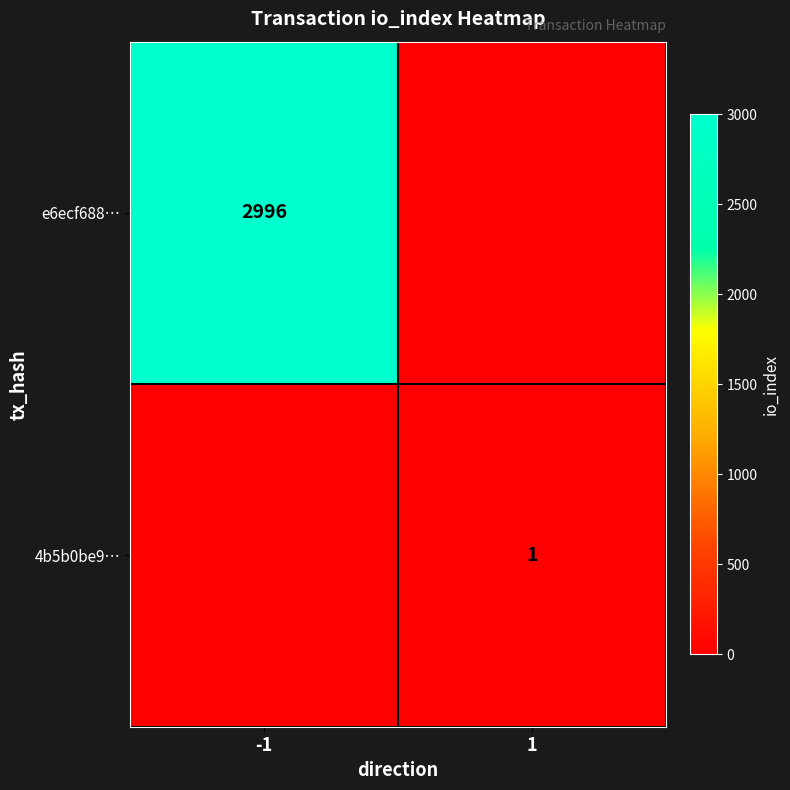

Is it true that 4b5b0be9… equals 1 at 1?

True